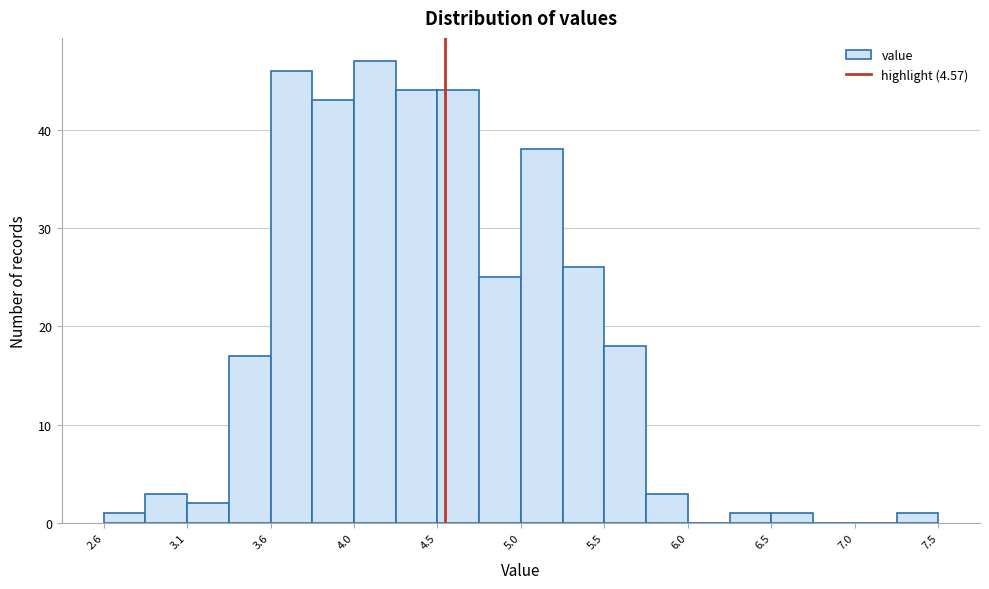

Reading left to right, transcribe this chart: for each bar, give the range it covers on the x-axis and its height. Neither the bar edges nor the heights are printed on the chart, so give them approximately, as read against the axes.

2.60 to 2.80: 1
2.80 to 3.05: 3
3.05 to 3.30: 2
3.30 to 3.55: 17
3.55 to 3.80: 46
3.80 to 4.05: 43
4.05 to 4.30: 47
4.30 to 4.55: 44
4.55 to 4.75: 44
4.75 to 5.00: 25
5.00 to 5.25: 38
5.25 to 5.50: 26
5.50 to 5.75: 18
5.75 to 6.00: 3
6.00 to 6.25: 0
6.25 to 6.50: 1
6.50 to 6.70: 1
6.70 to 6.95: 0
6.95 to 7.20: 0
7.20 to 7.45: 1